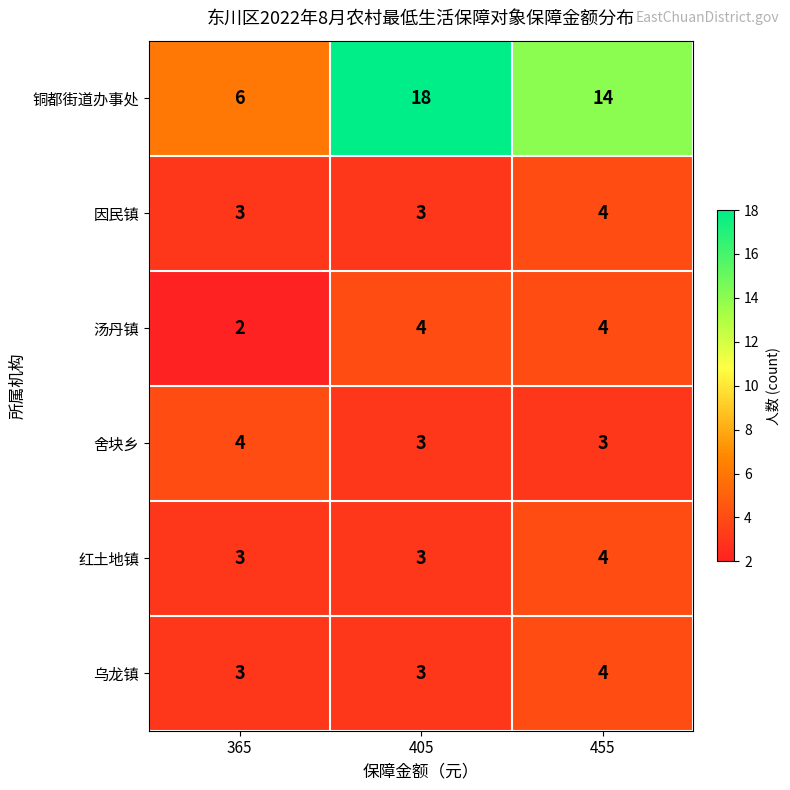

Which category has the lowest value across all series?

365